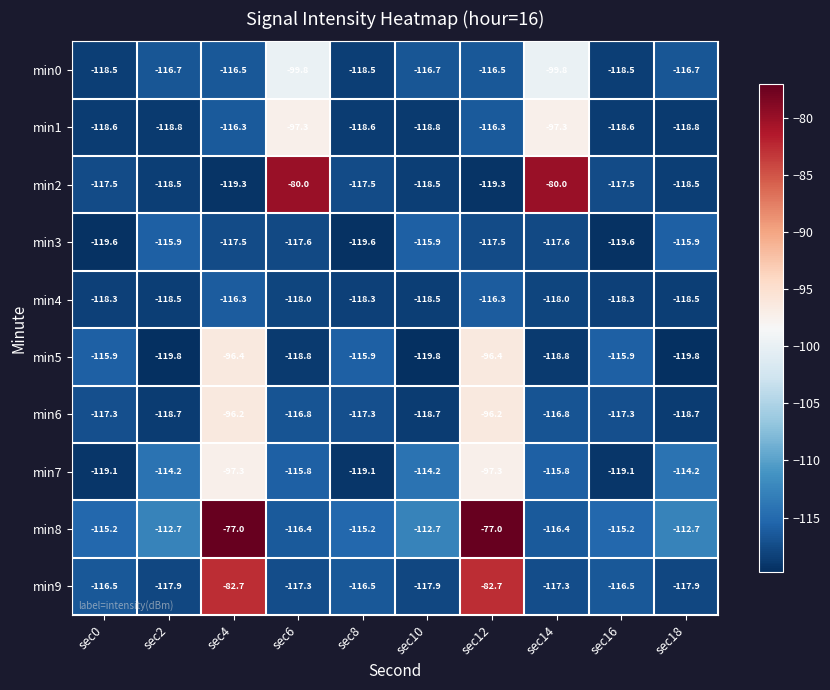

Which series has the largest range (max minus min)?

min8